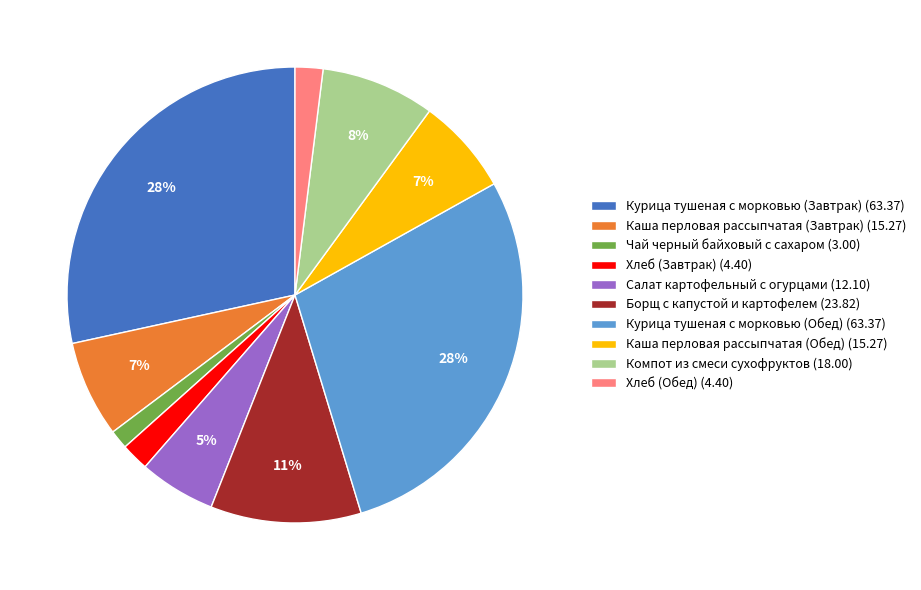

Is there any slice that represents more than half of the pie?

No